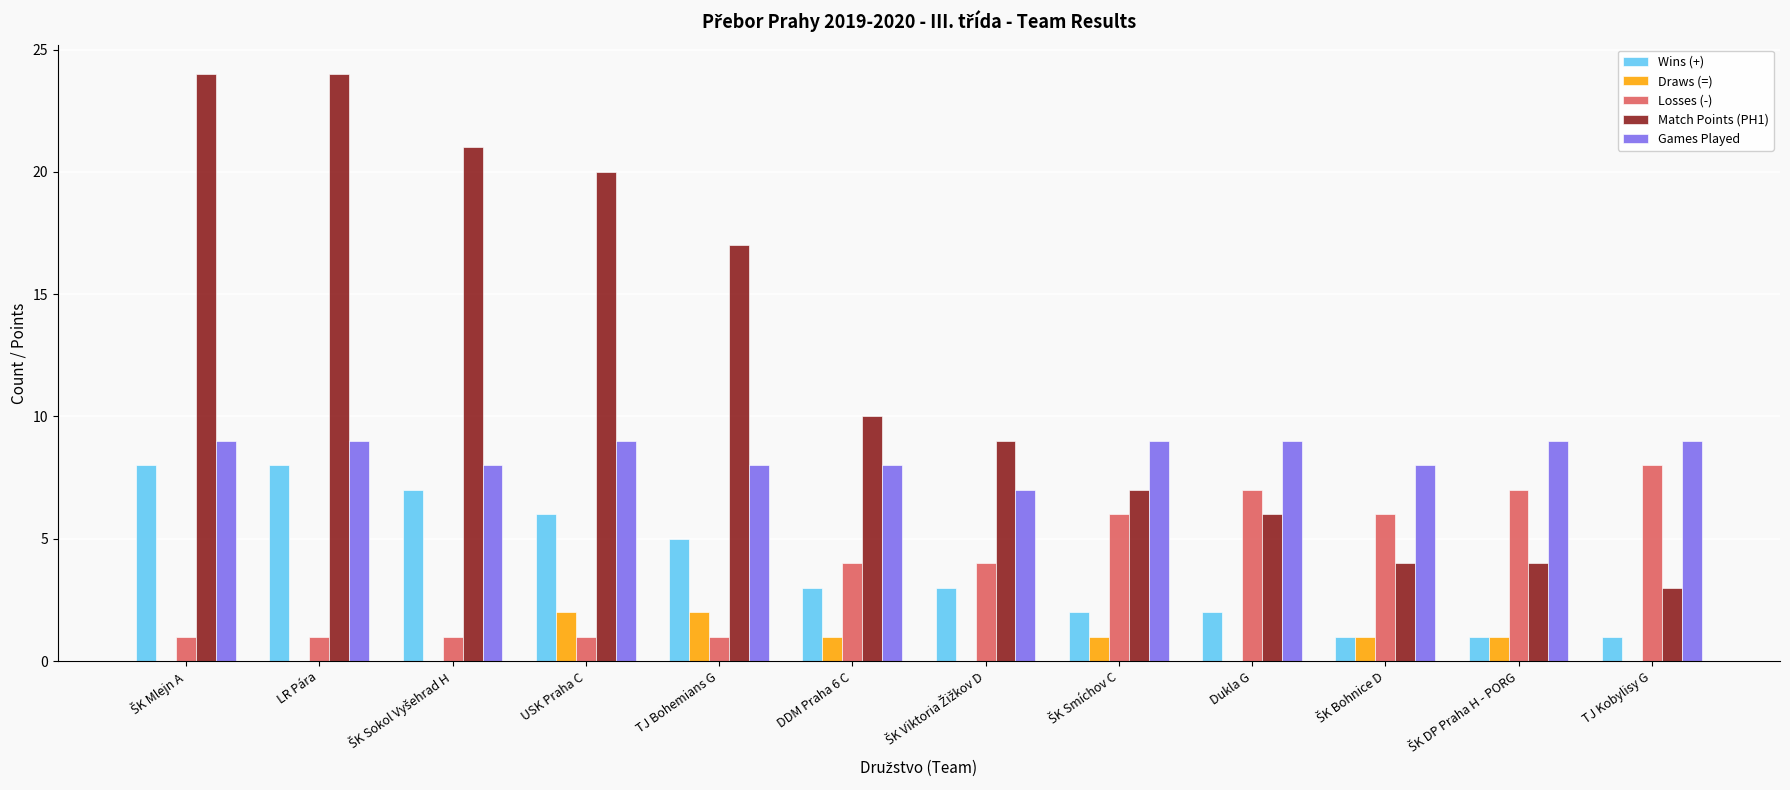

Is it true that Losses (-) equals 13 at TJ Kobylisy G?

False